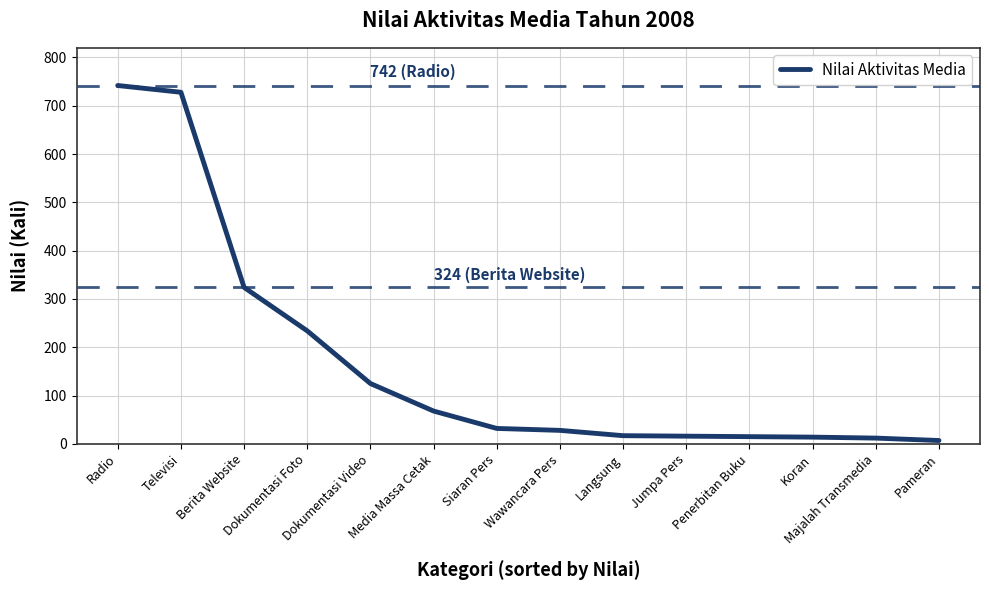

What is the ratio of the value at Berita Website to the value at Televisi?

0.4